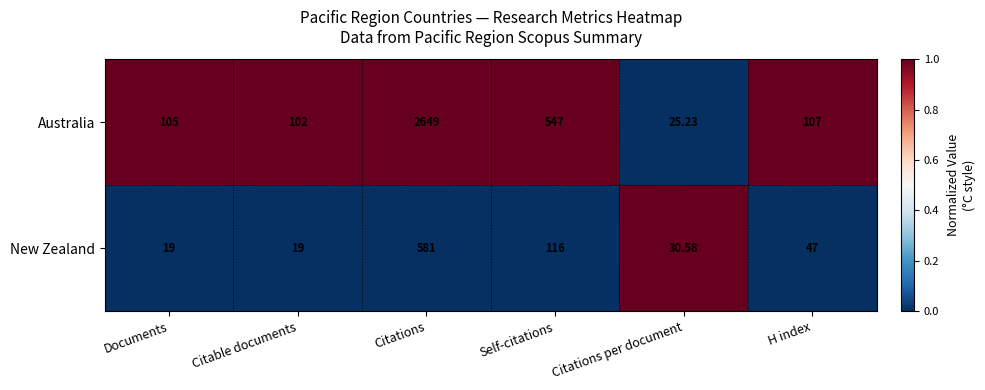

Rank the series by their maximum value, from lowest to highest.

New Zealand, Australia